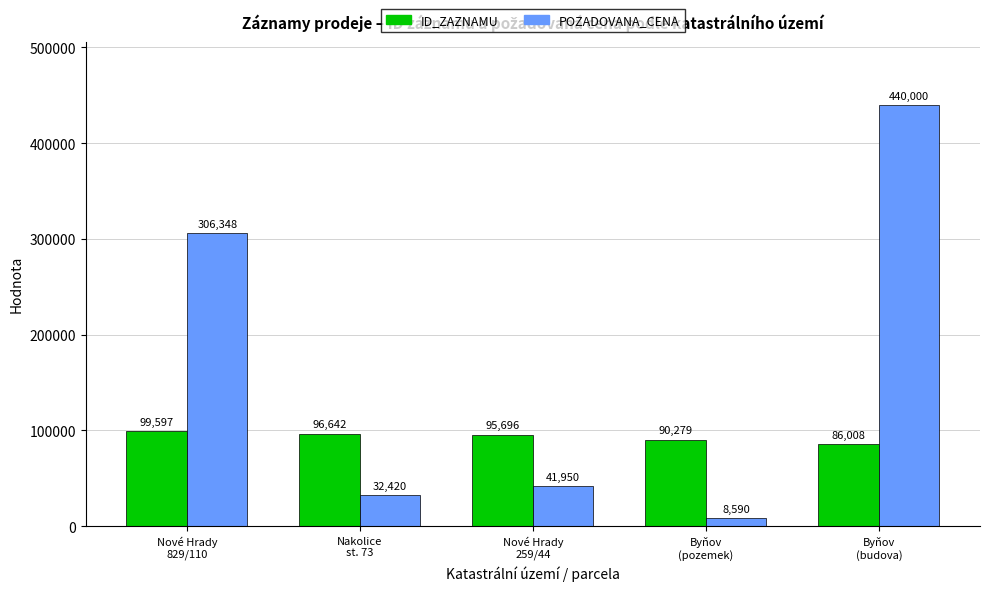

What is the greatest value displayed?

440000